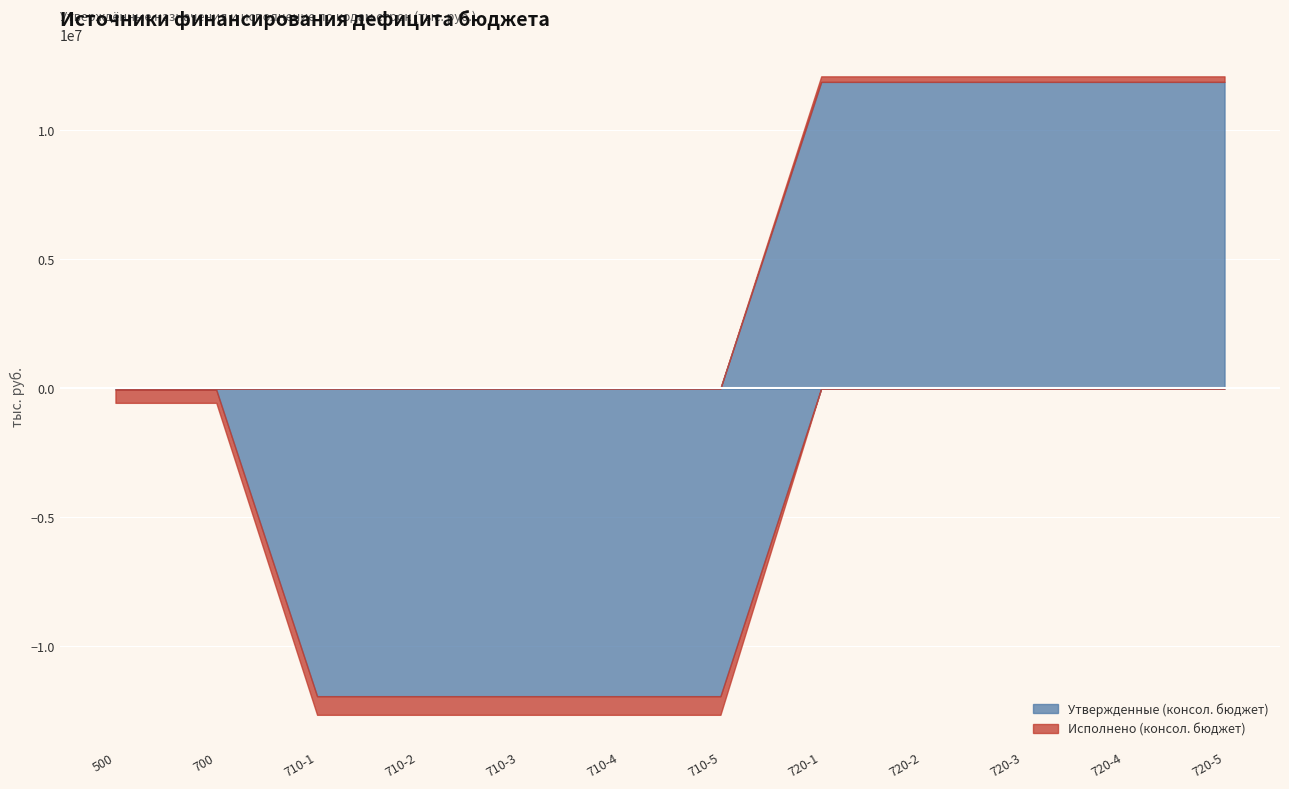

How many lines are shown in the chart?

2